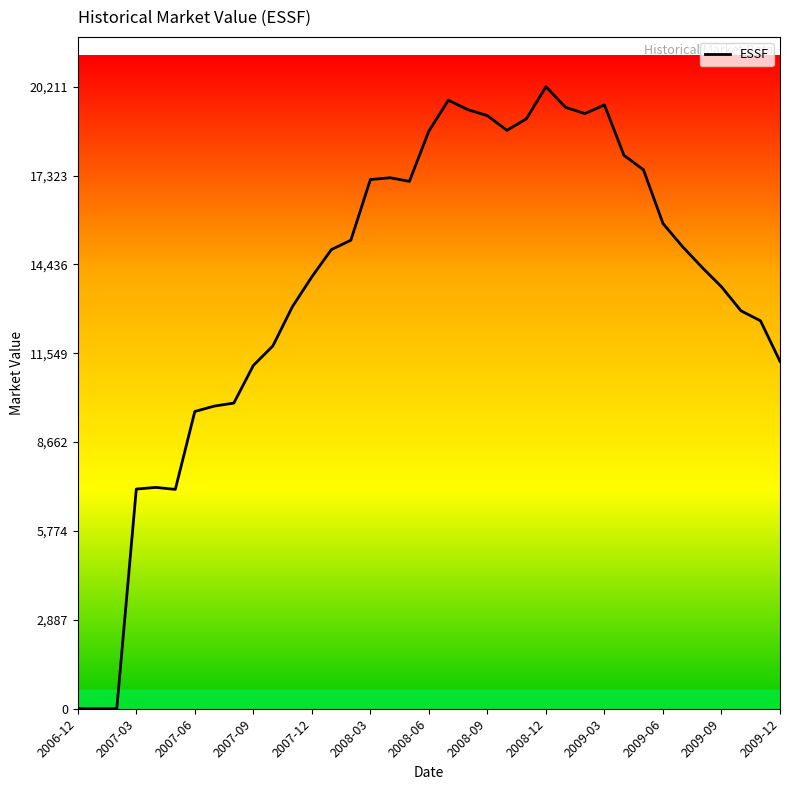

What is the maximum value shown in the chart?

20210.7